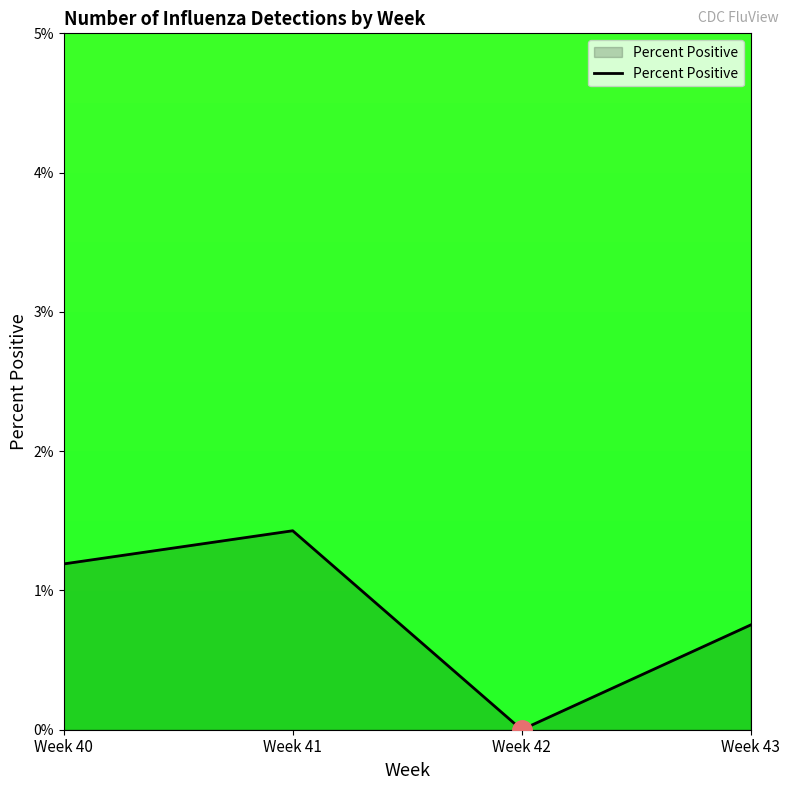

Rank the categories by value from lowest to highest.

Week 42, Week 43, Week 40, Week 41